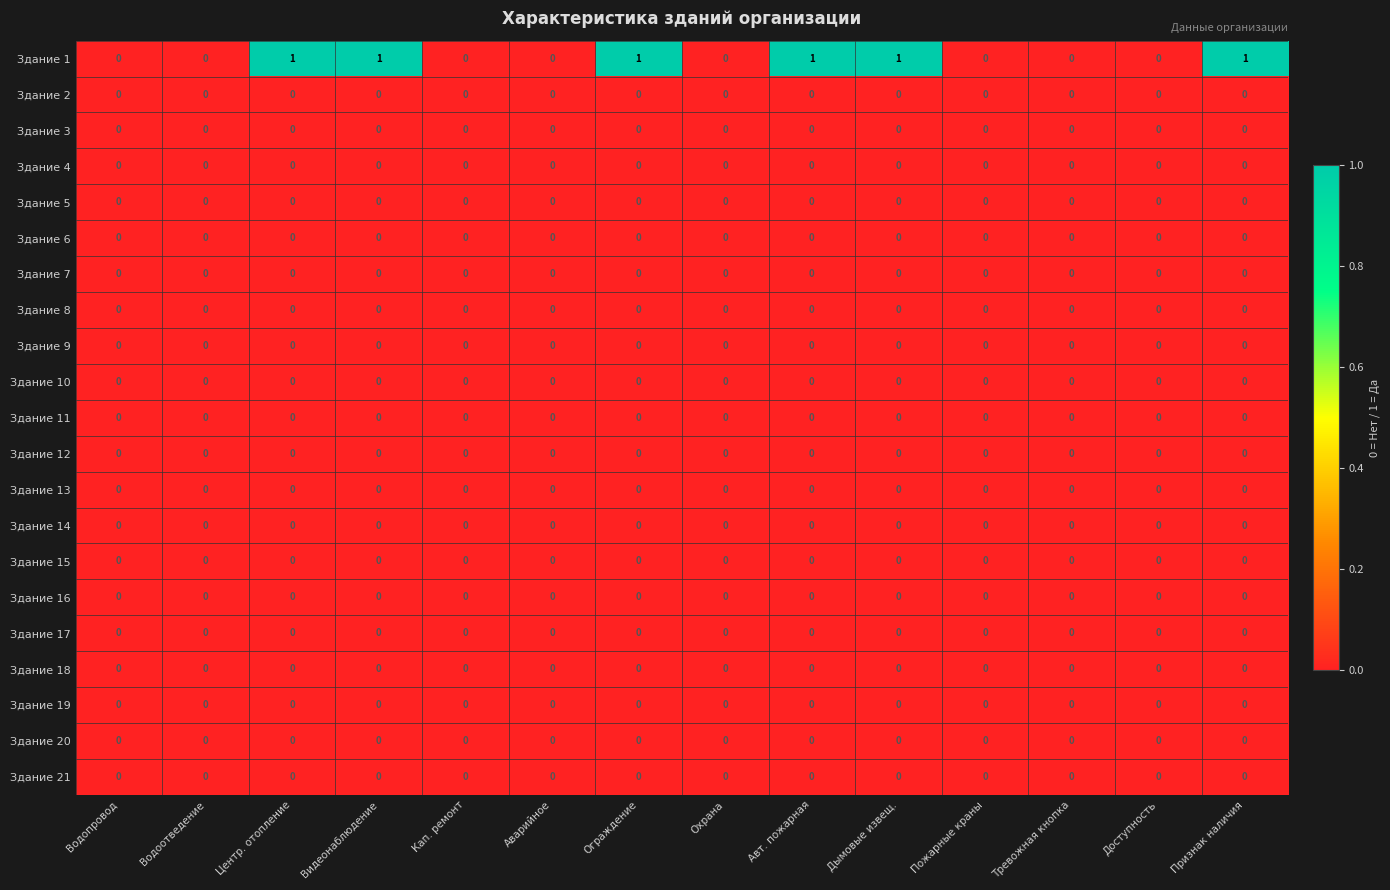

What is the spread (max minus min) of values at Дымовые извещ.?

1